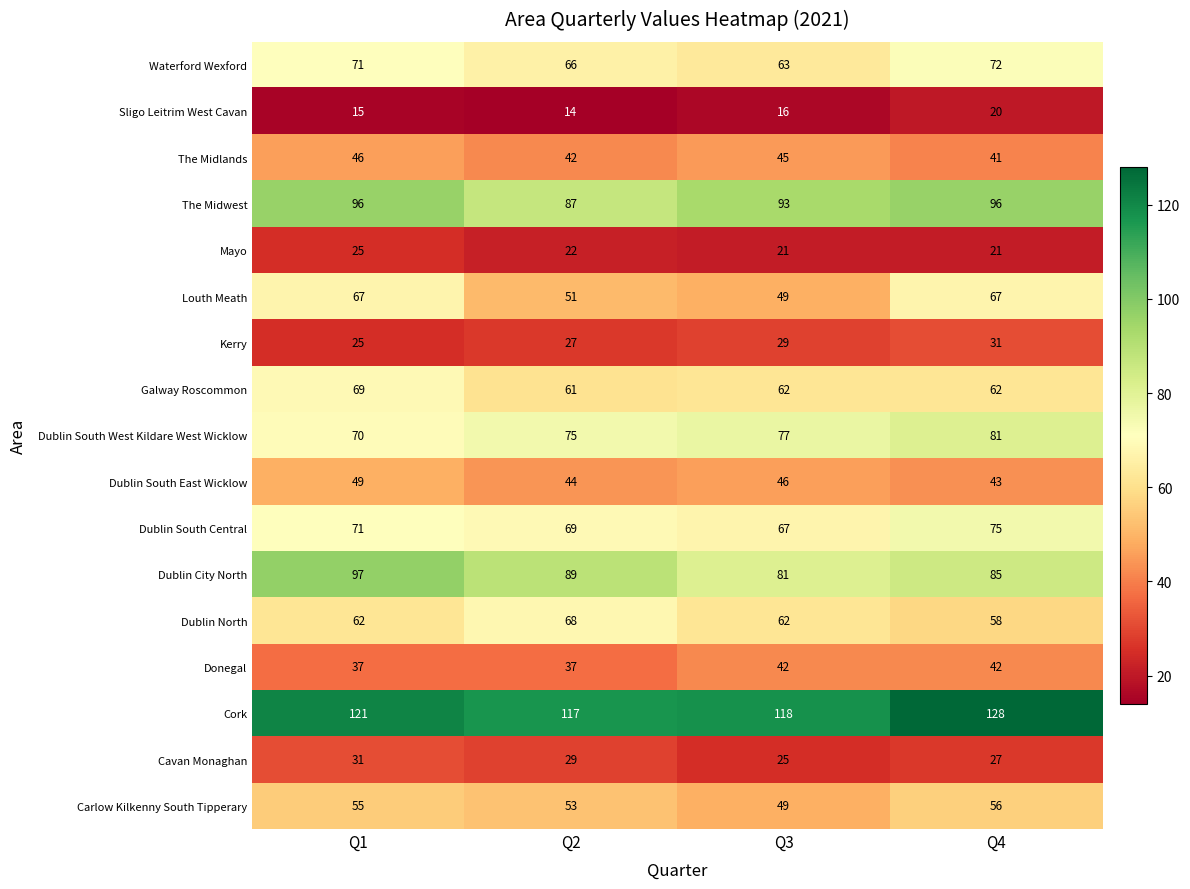

What is the maximum value shown in the chart?

128